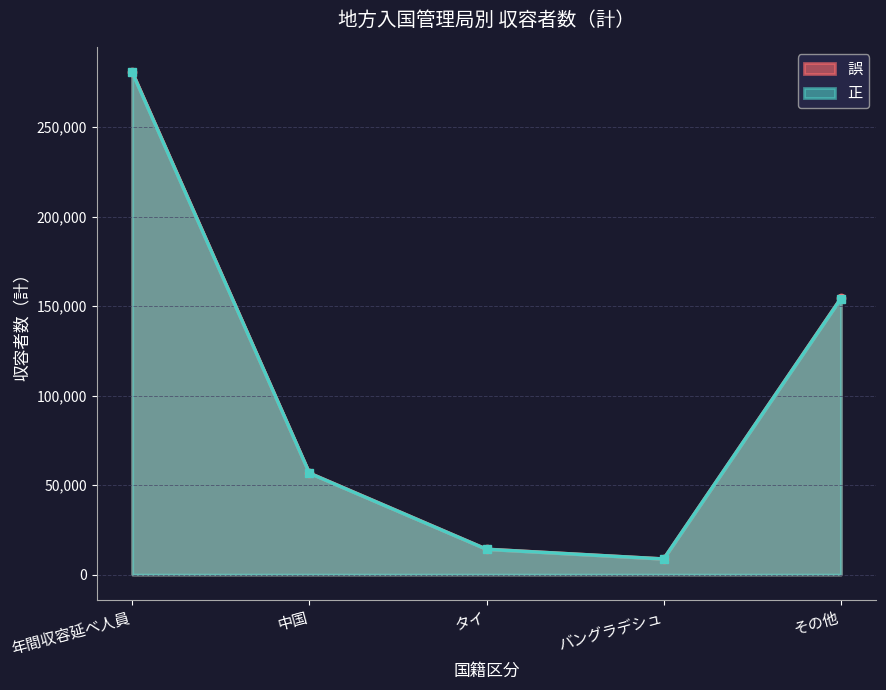

Reading left to right, list all the values displayed in this chart.

年間収容延べ人員(誤)=280780	年間収容延べ人員(正)=280529	中国(誤)=56707	中国(正)=56633	タイ(誤)=14178	タイ(正)=14127	バングラデシュ(誤)=8718	バングラデシュ(正)=8712	その他(誤)=154285	その他(正)=154165